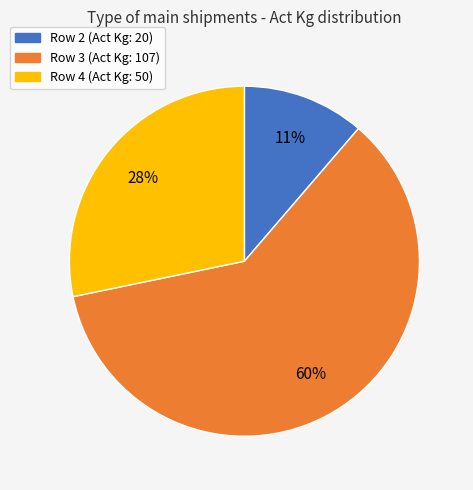

The Row 3 slice represents 60% of the pie. True or false?

True